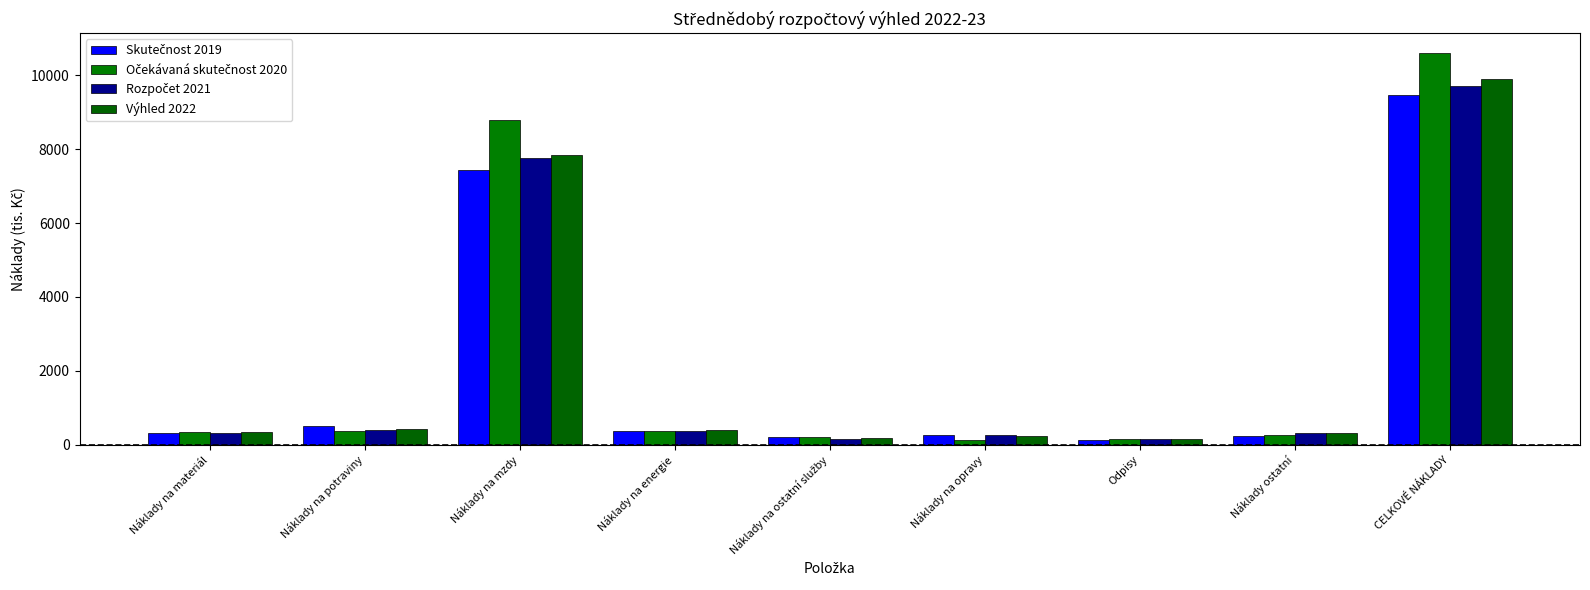

How many distinct data groups are displayed?

4